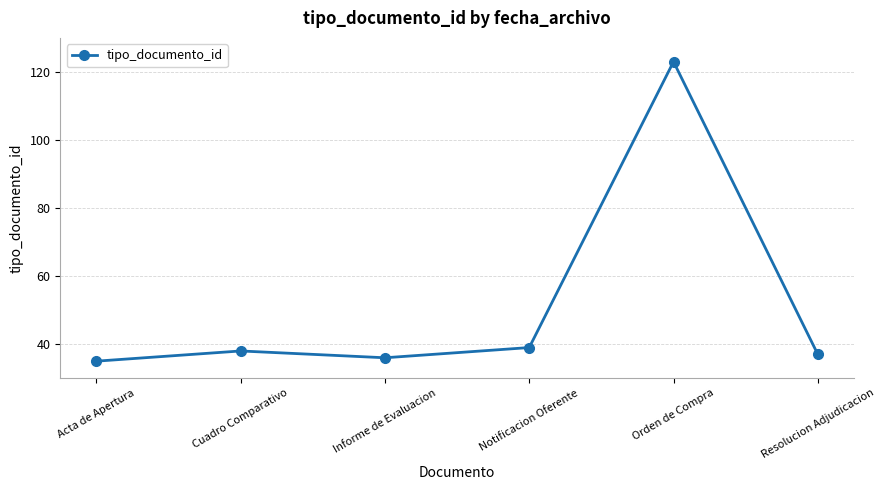

What is the ratio of the value at Resolucion Adjudicacion to the value at Cuadro Comparativo?

1.0